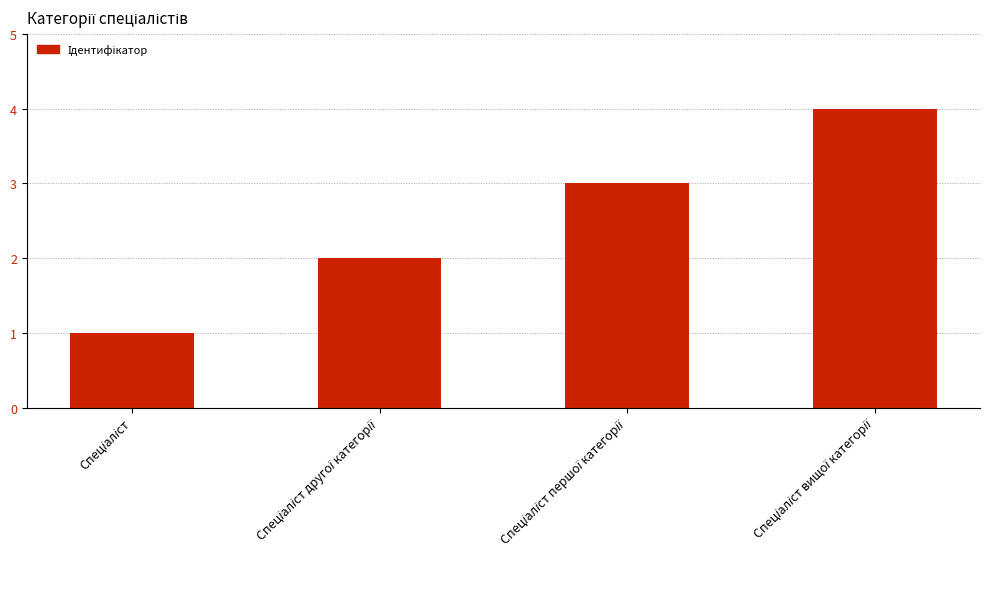

What is the maximum value shown in the chart?

4